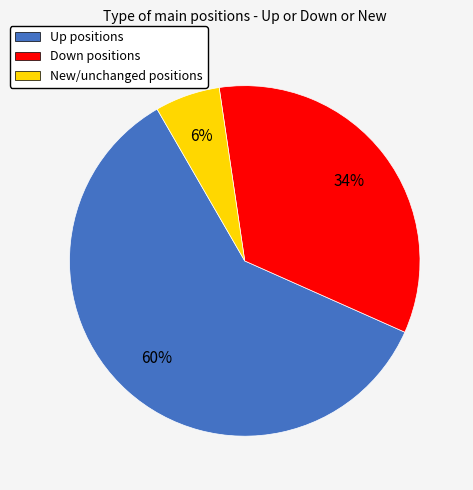

Is there a majority slice in this chart?

Yes